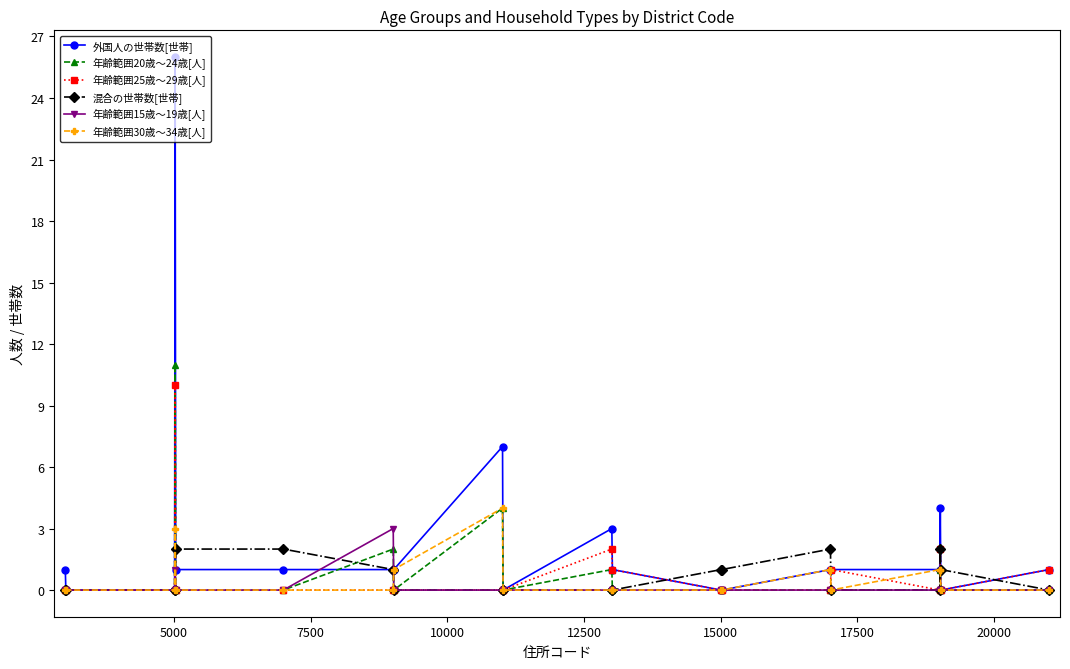

Which series has the largest total across all categories?

外国人の世帯数[世帯]